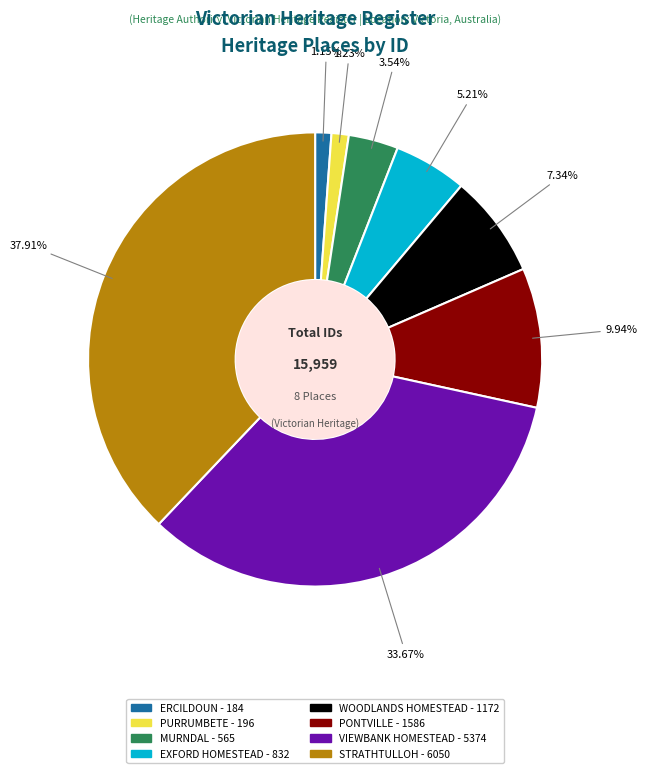

To the nearest percent, what is the combined percentage of MURNDAL and WOODLANDS HOMESTEAD?

11%